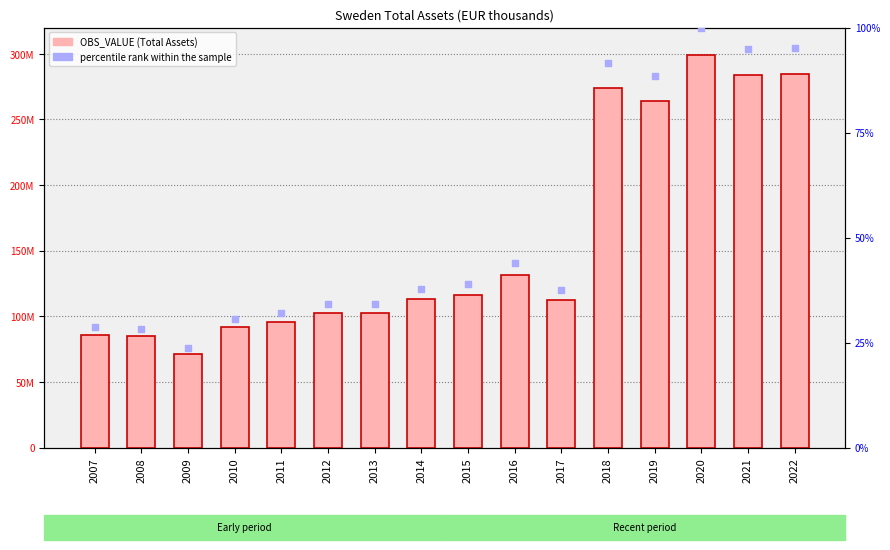

At which category is the sum across all series the highest?

2020